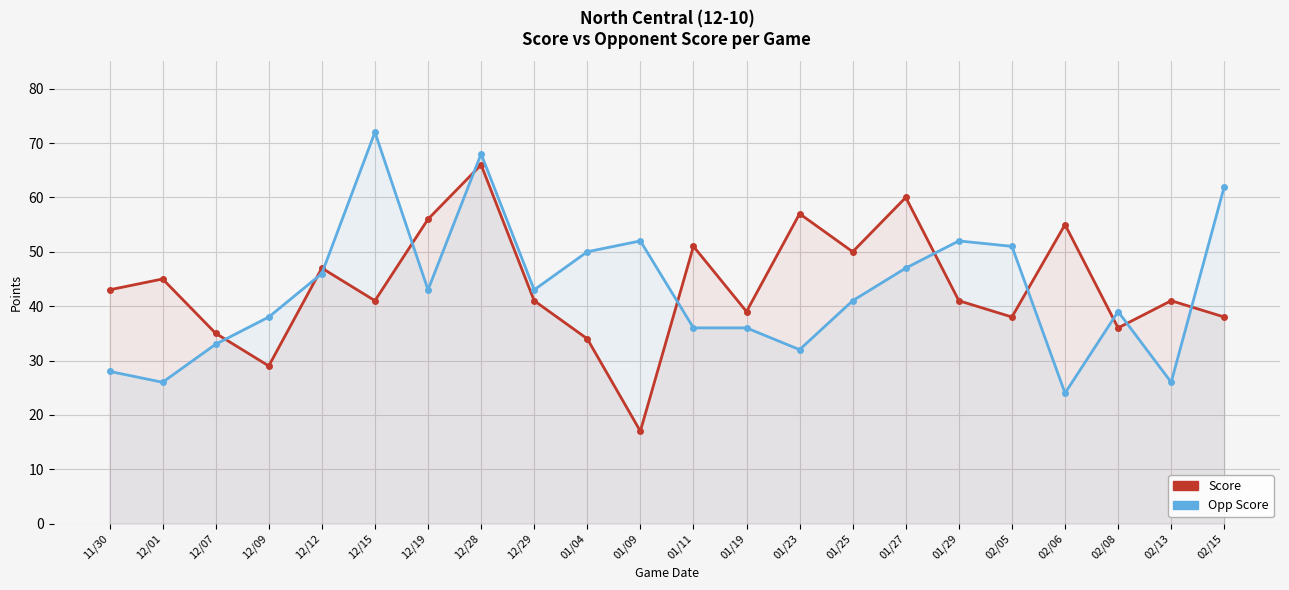

What is the minimum value shown in the chart?

17